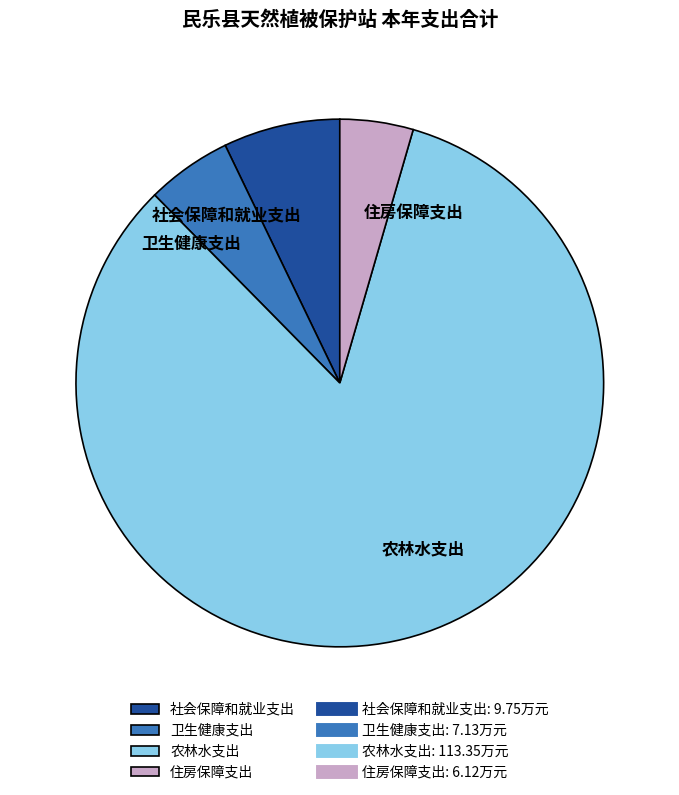

What is the largest slice in the pie chart?

农林水支出